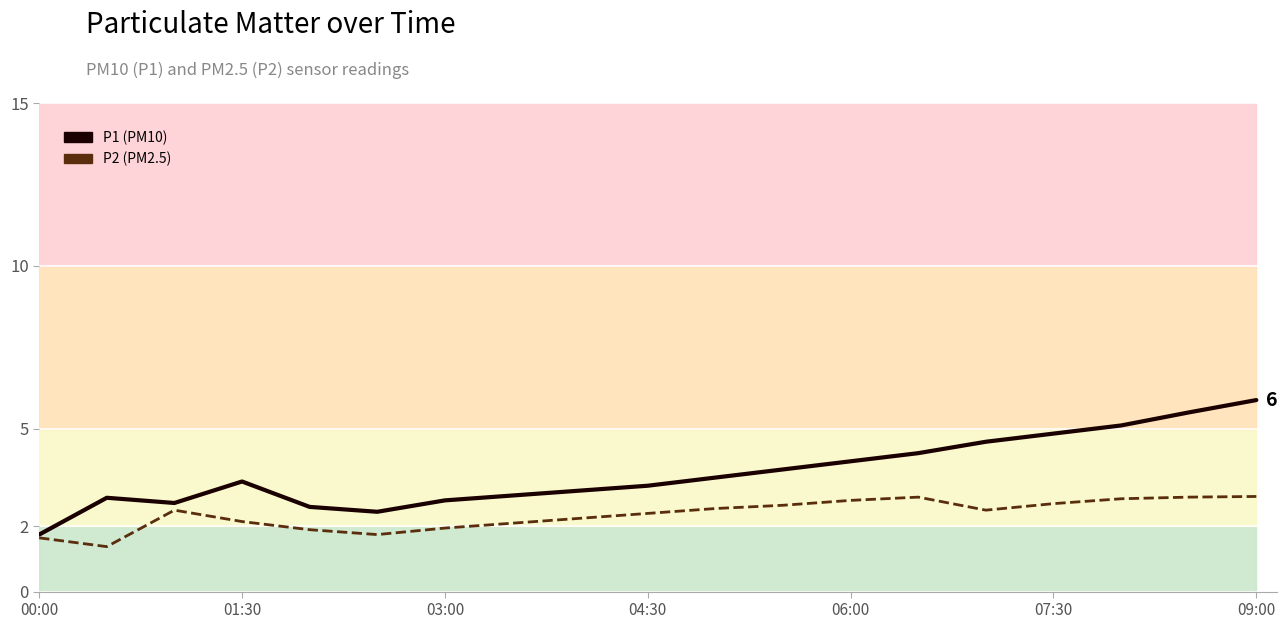

Does the chart display data point markers on the line(s)?

No